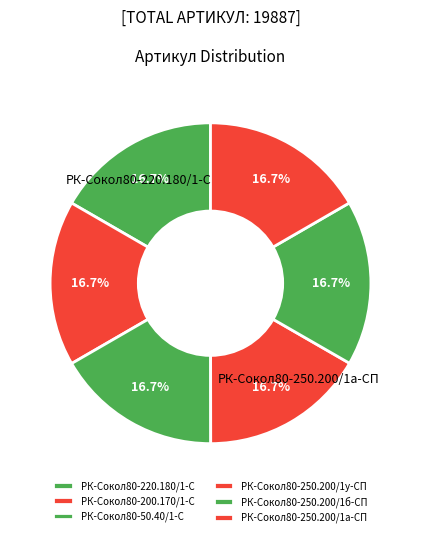

What is the change in value from РК-Сокол80-50.40/1-С to РК-Сокол80-250.200/1б-СП?

-4